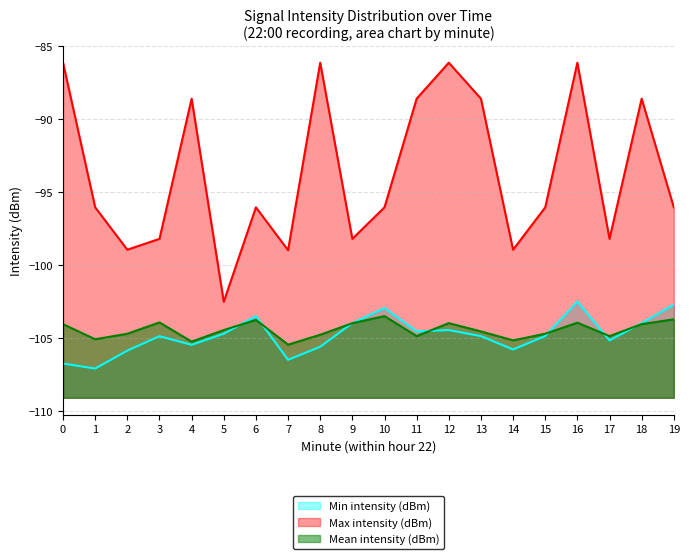

Is it true that Mean intensity (dBm) equals -104.4 at 5?

True